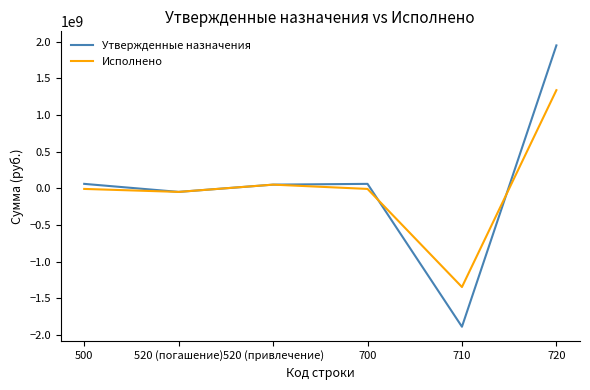

Is the value of Исполнено at 520 (погашение) greater than the value of Утвержденные назначения at 710?

Yes